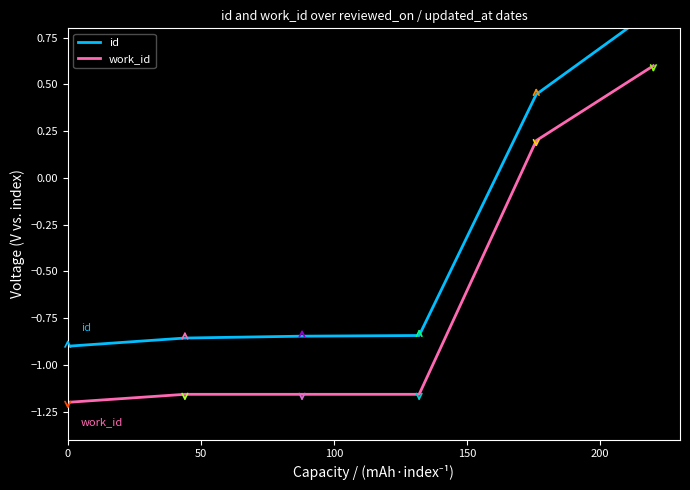

Reading left to right, list all the values displayed in this chart.

id: -0.9	-0.9	-0.8	-0.8	0.4	0.9
work_id: -1.2	-1.2	-1.2	-1.2	0.2	0.6